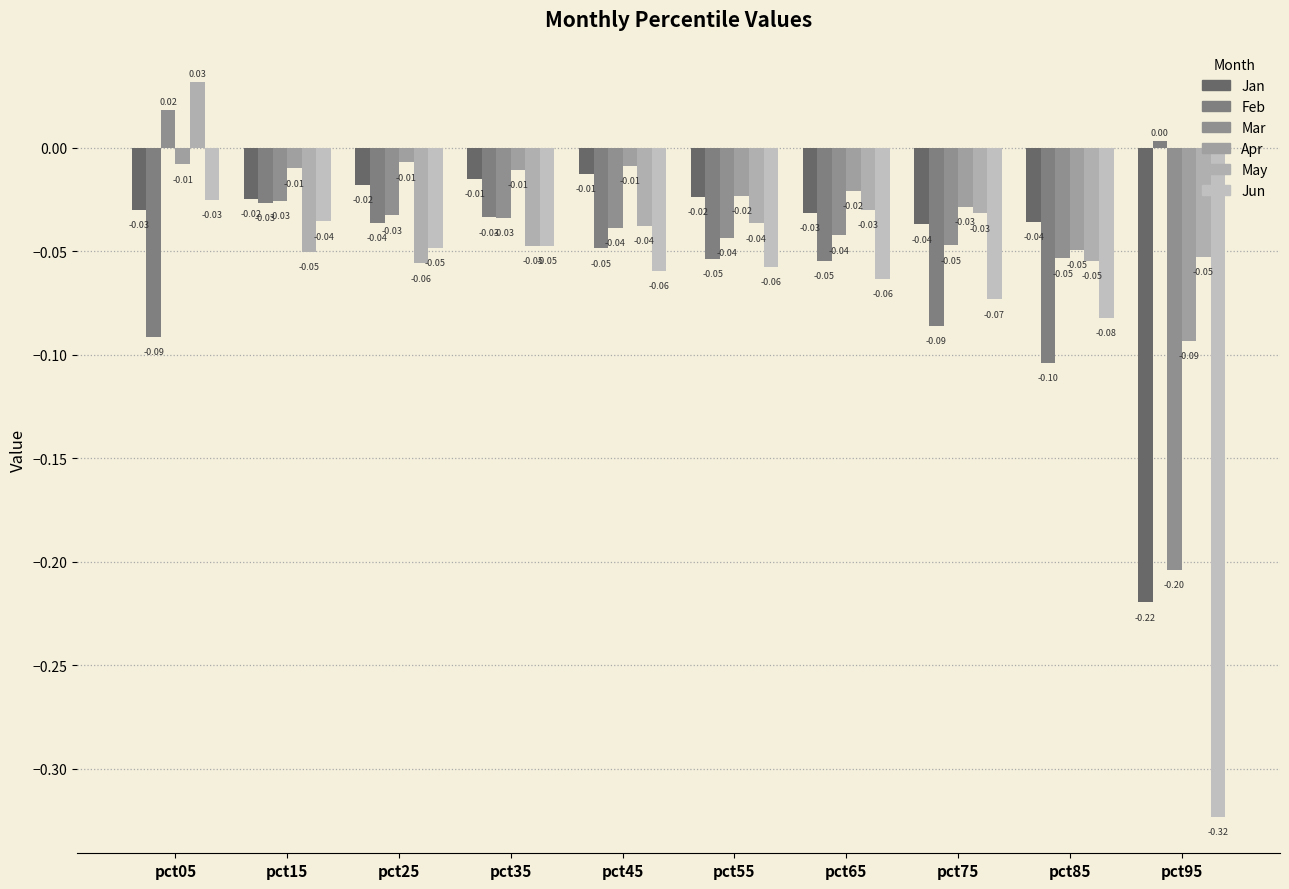

True or false: Mar has a value of -0.0 at pct75.

True